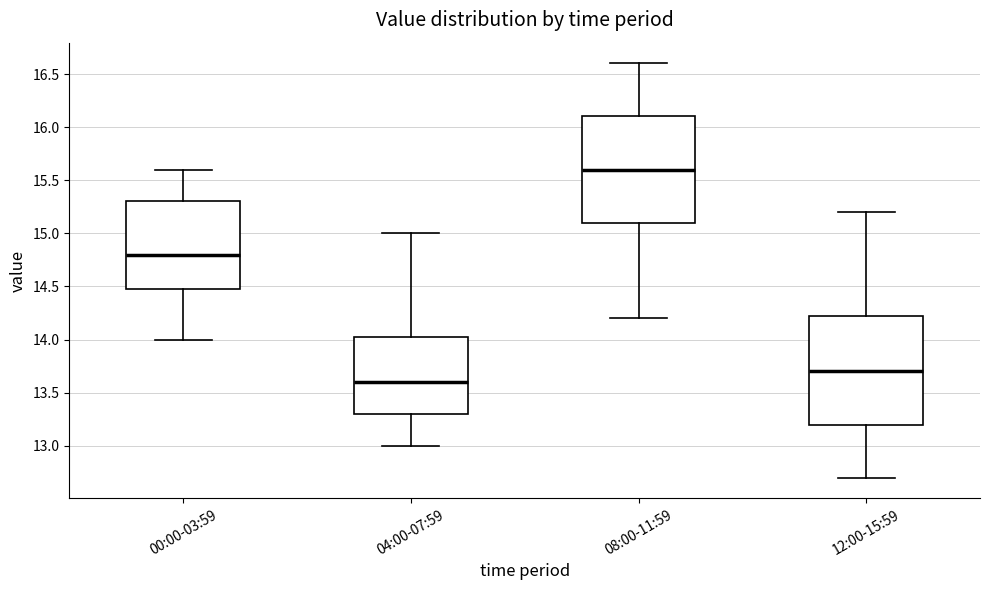

Where does the upper whisker of the box for 12:00-15:59 end on the y-axis? The values are not printed on the chart, so give them approximately, as read against the axis.

15.20